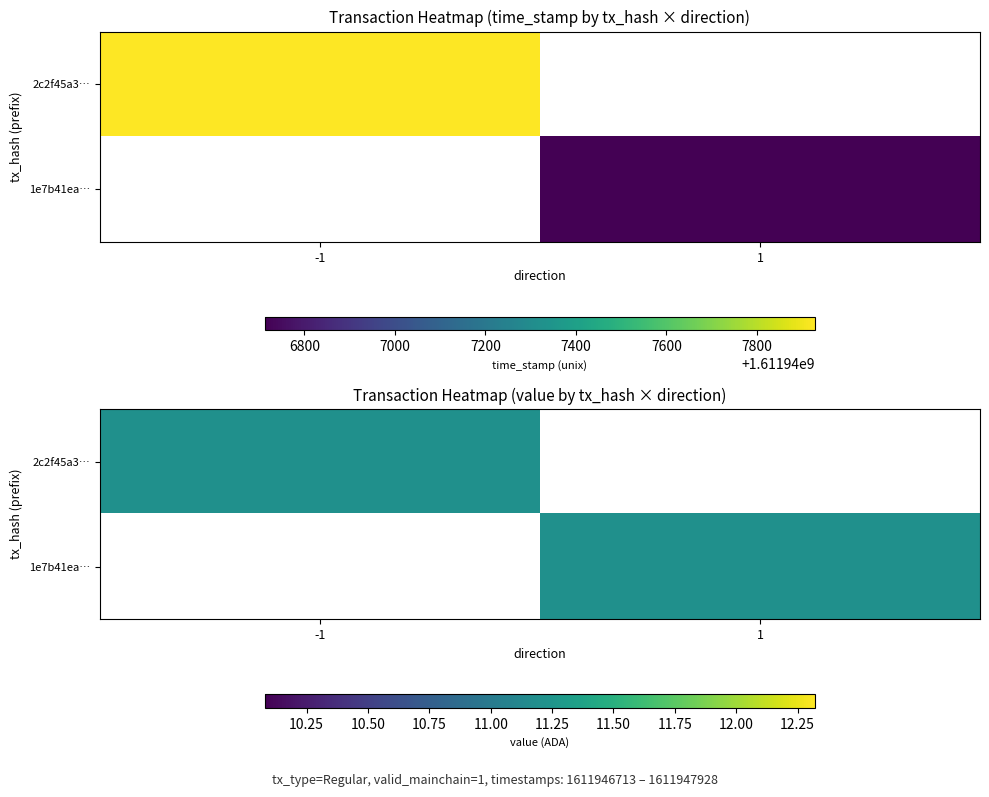

Reading right to left, extract all data points from this chart.

2c2f45a31d66d4902009db3a6391521811cf952: 1611947928	-1
1e7b41ea6a343478d49535d95ed3ad6cf39f368: 1611946713	1